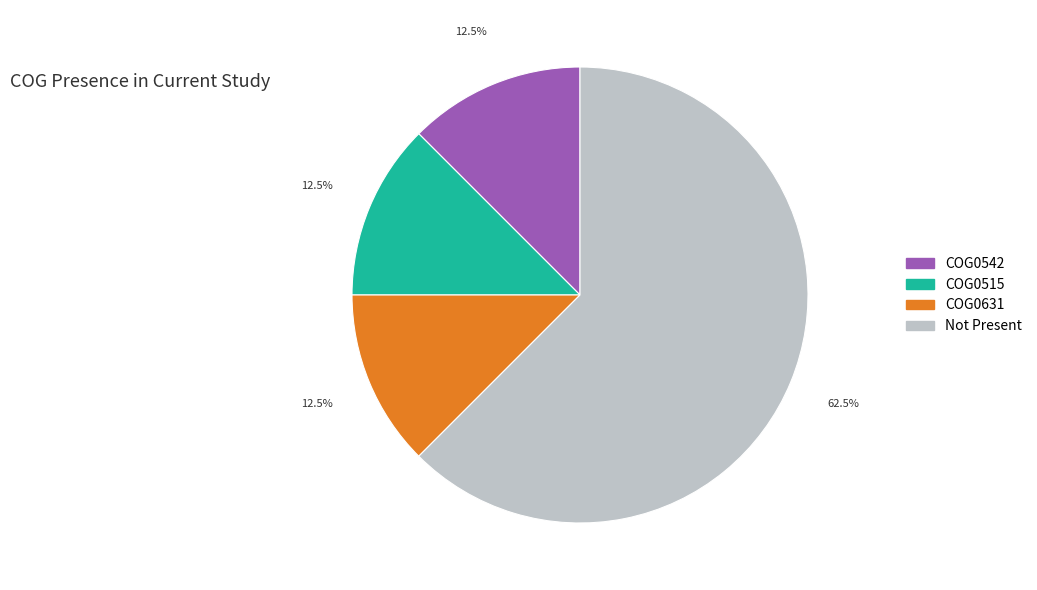

What is the largest slice in the pie chart?

Not Present